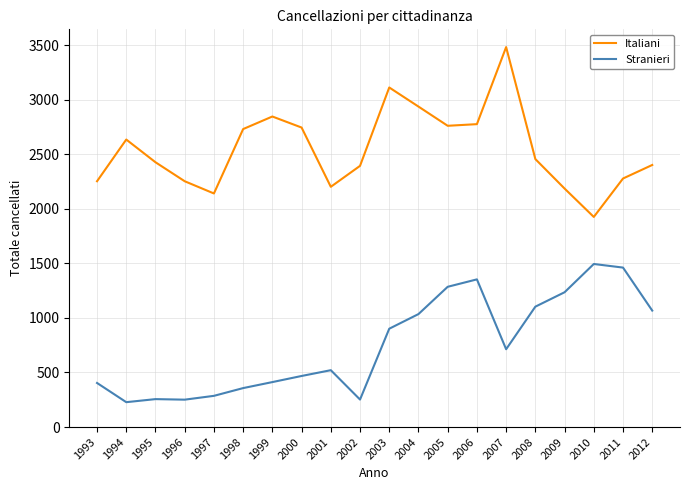

Which series has the largest range (max minus min)?

Italiani